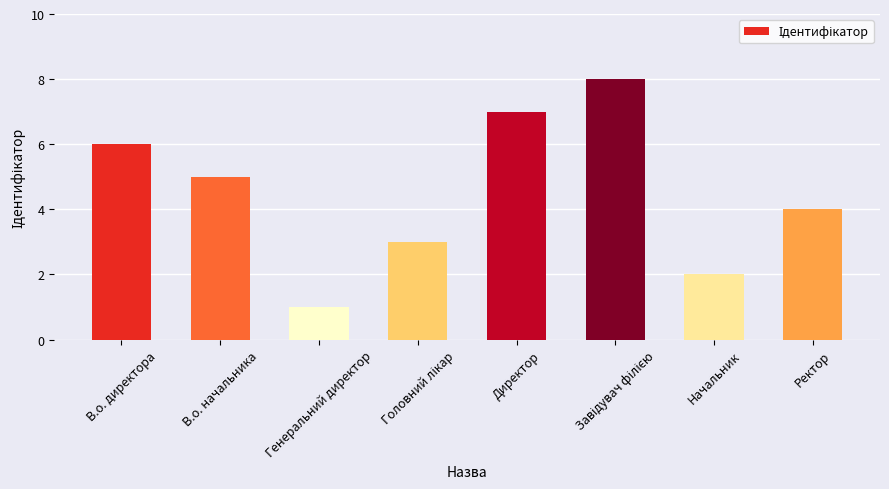

The value at Директор is 3. True or false?

False